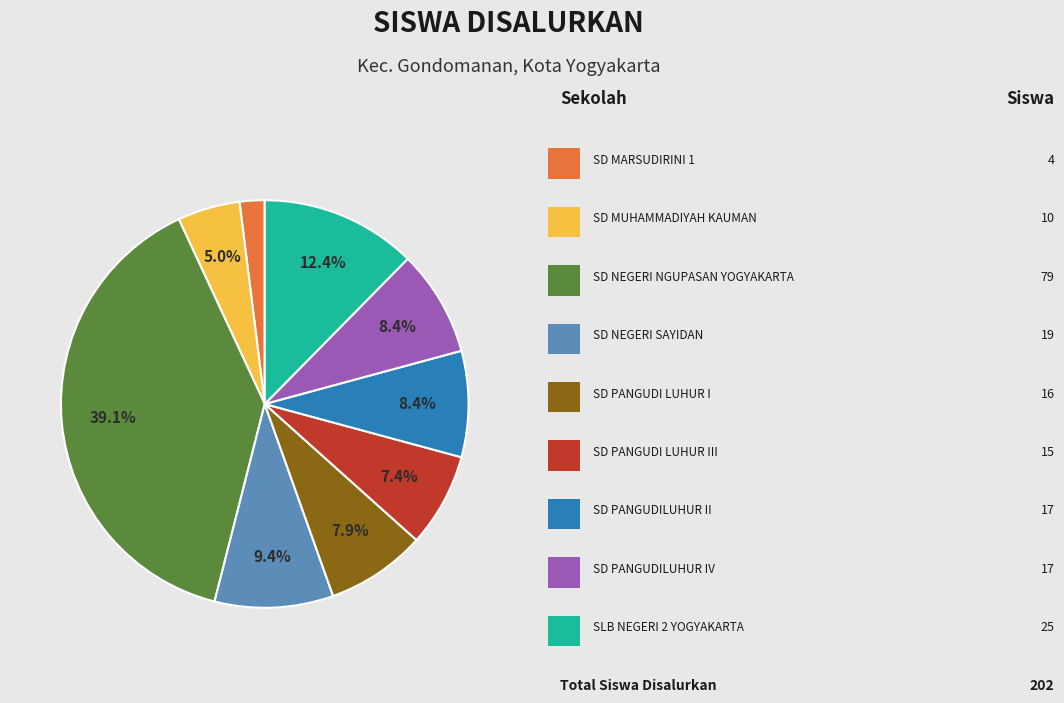

Does any single category account for the majority?

No